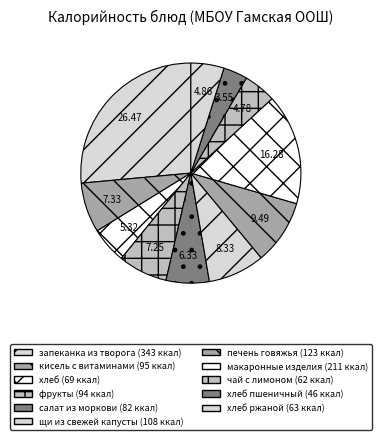

Which slice is the smallest?

хлеб пшеничный